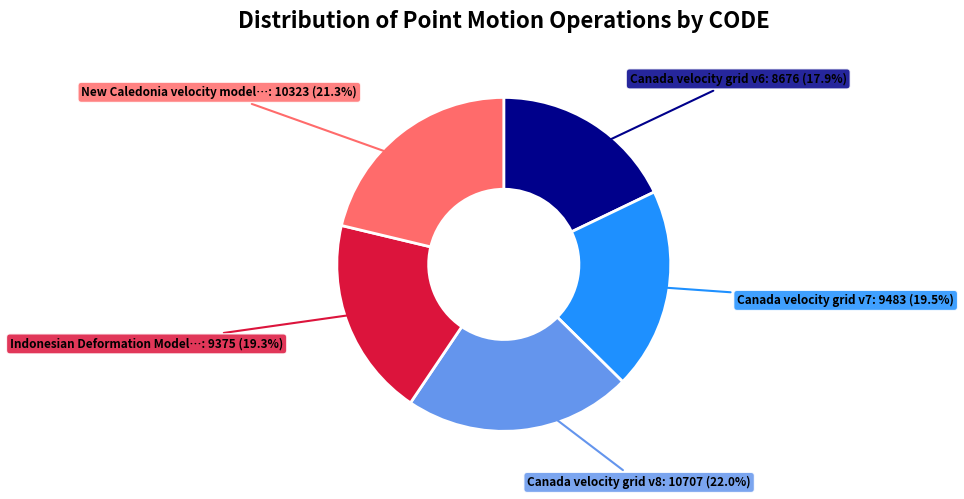

Is there any slice that represents more than half of the pie?

No